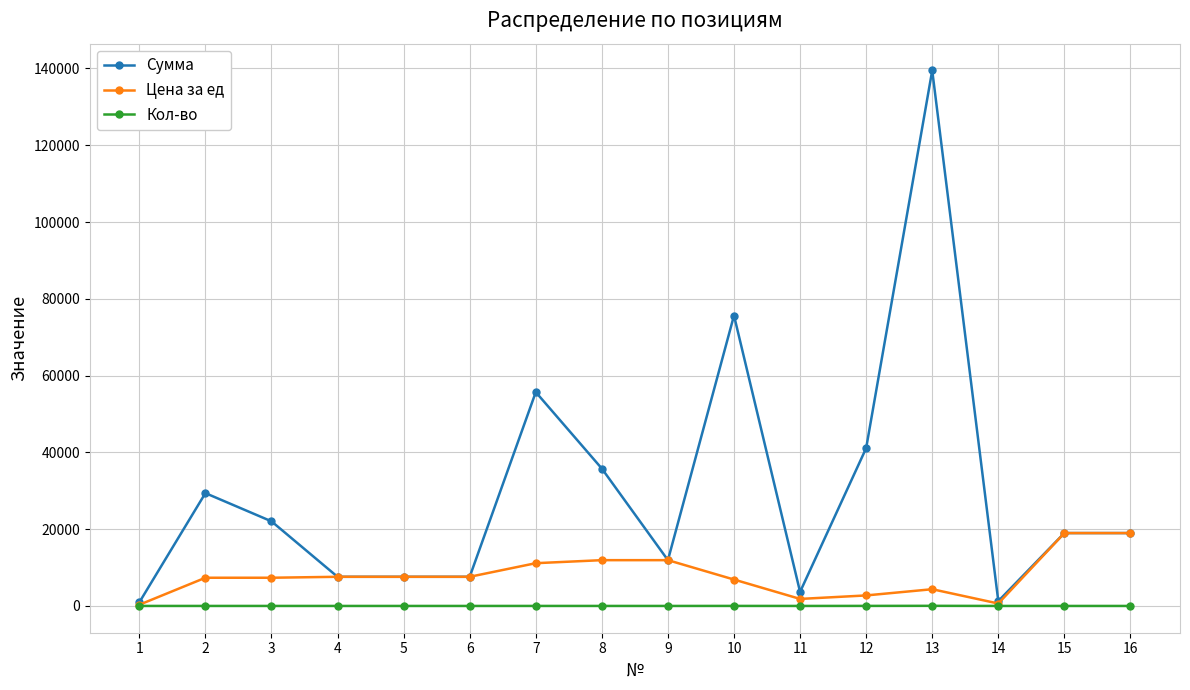

What is the sum of the Цена за ед values at 7 and 3?

18486.3